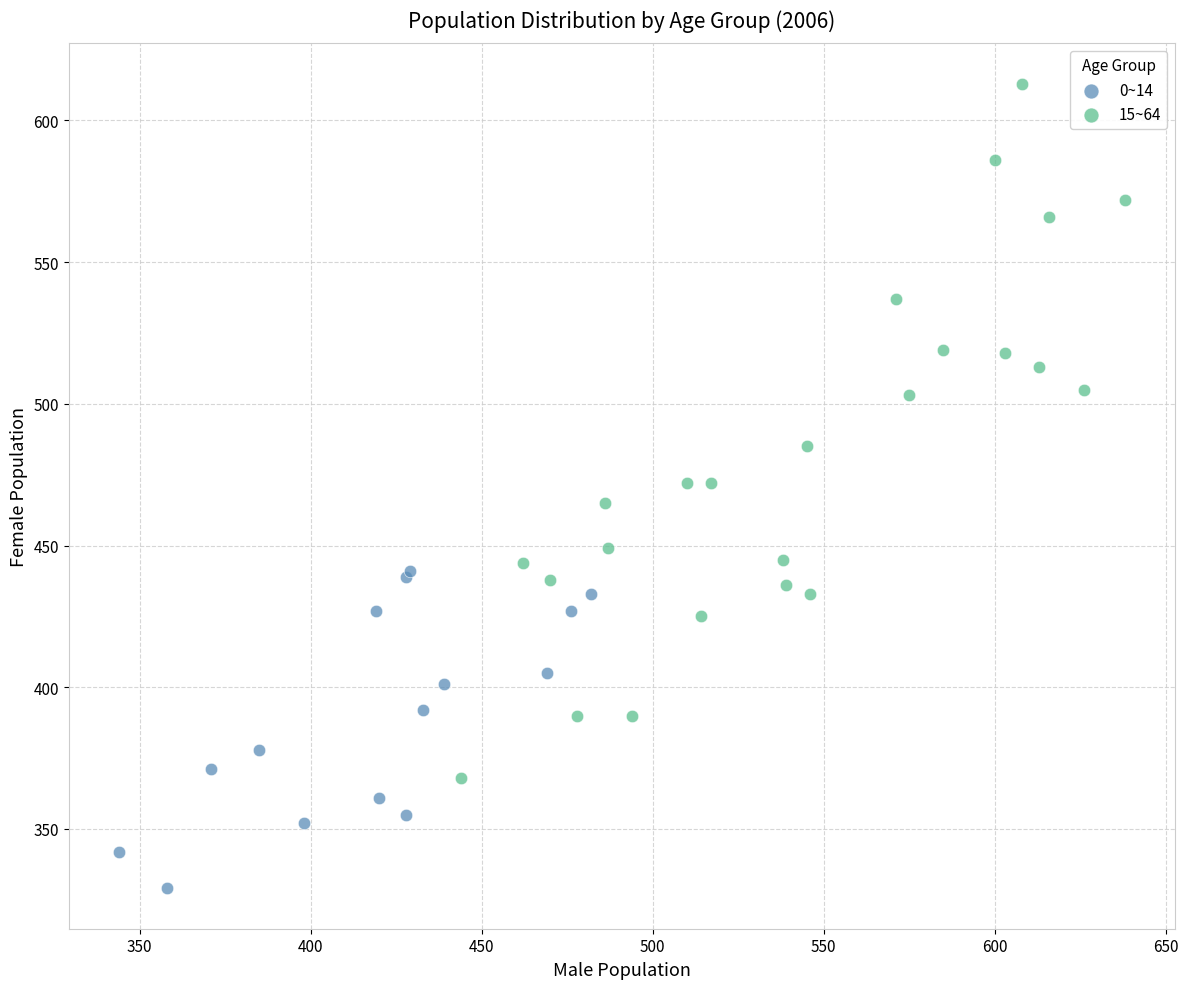

Which series has the largest Y range (max minus min)?

15~64